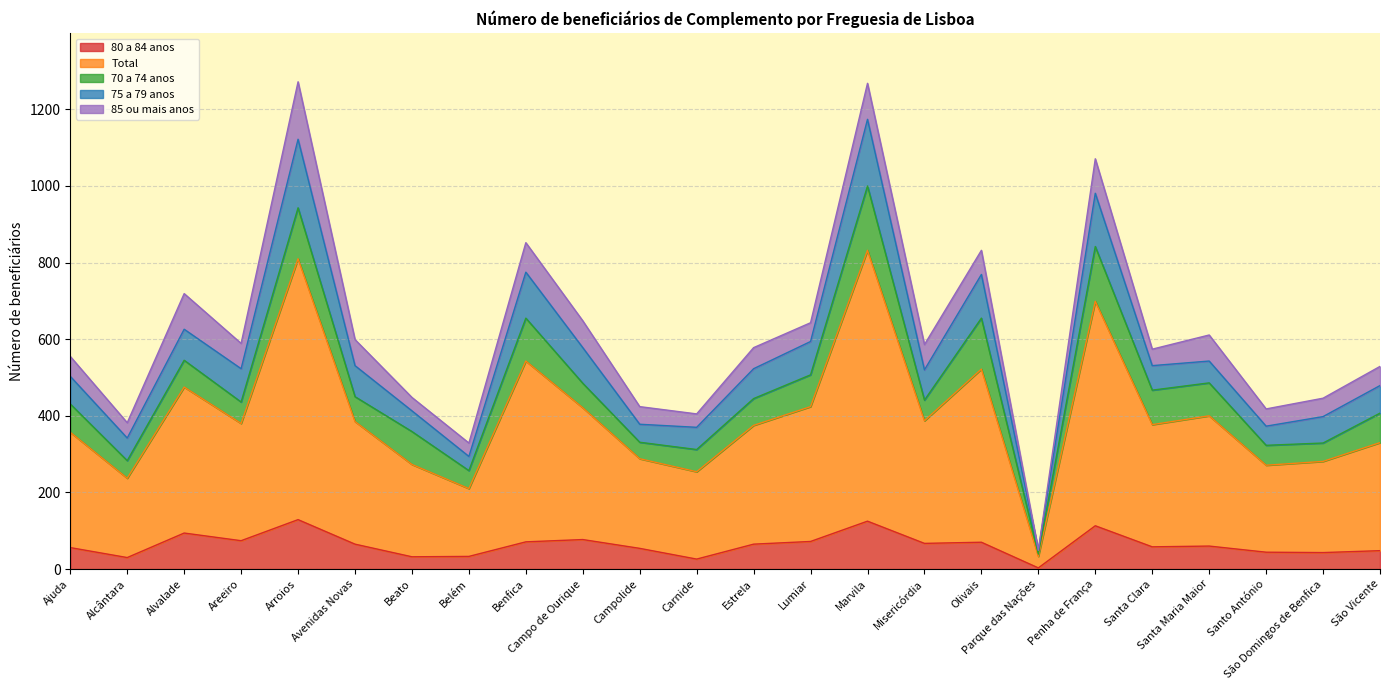

Is it true that 70 a 74 anos equals 84 at Marvila?

False